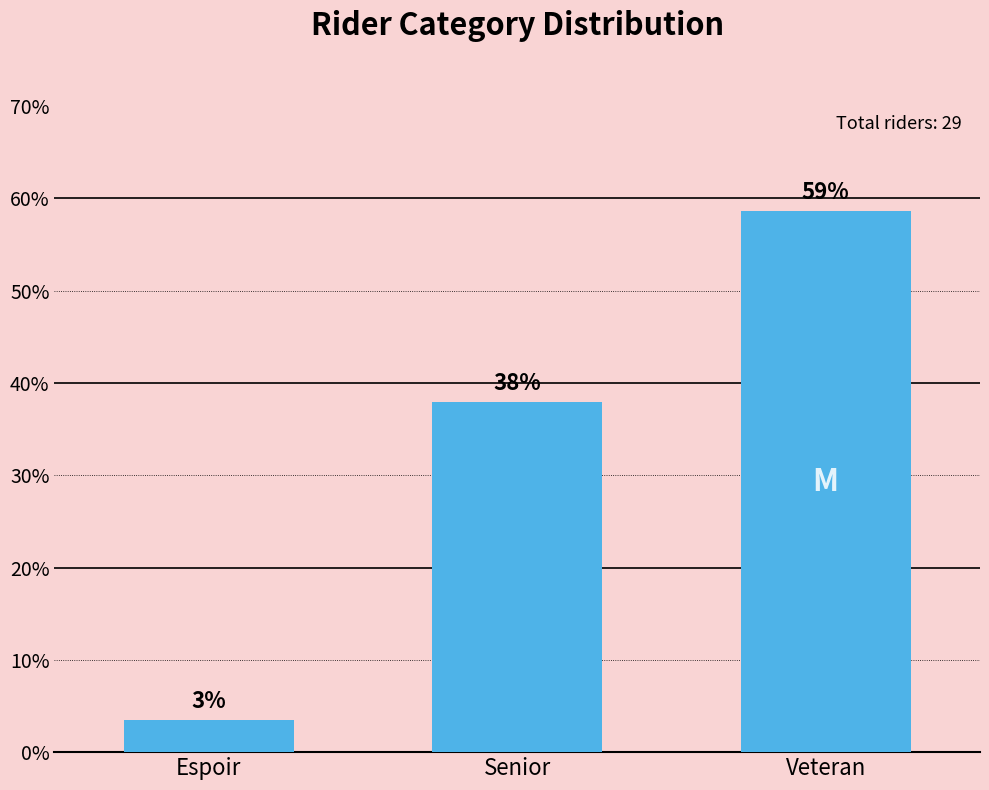

What is the greatest value displayed?

58.6